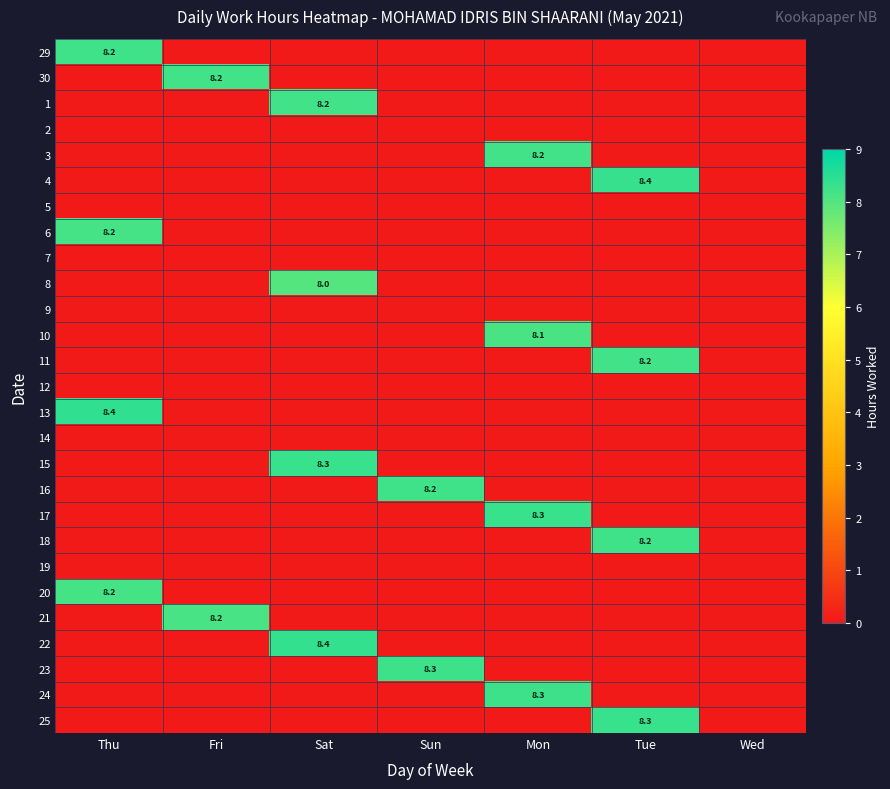

True or false: 17 has a value of 3.9 at Mon.

False